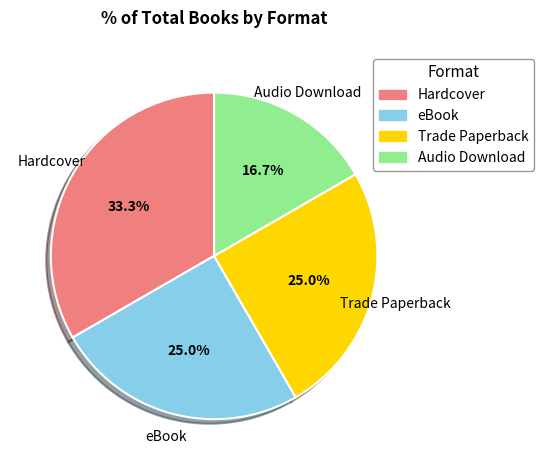

To the nearest percent, what is the difference between the largest and smallest slice percentages?

17%